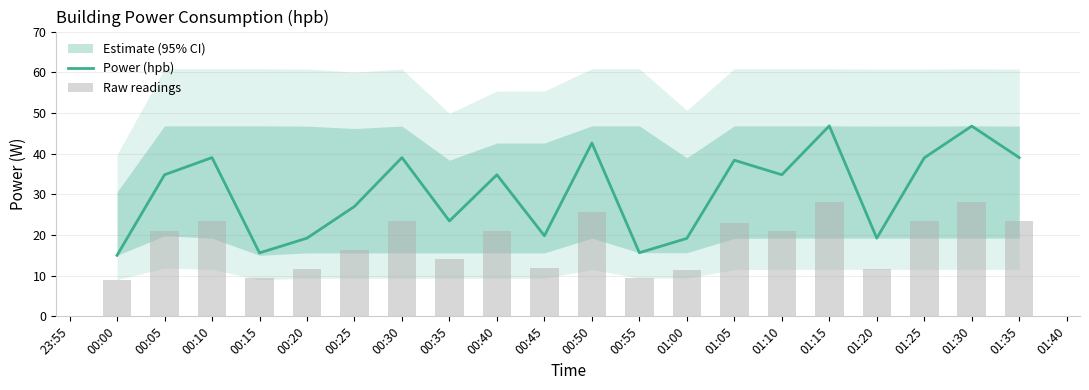

Where is Power (hpb) nearest to the value 30?

00:25